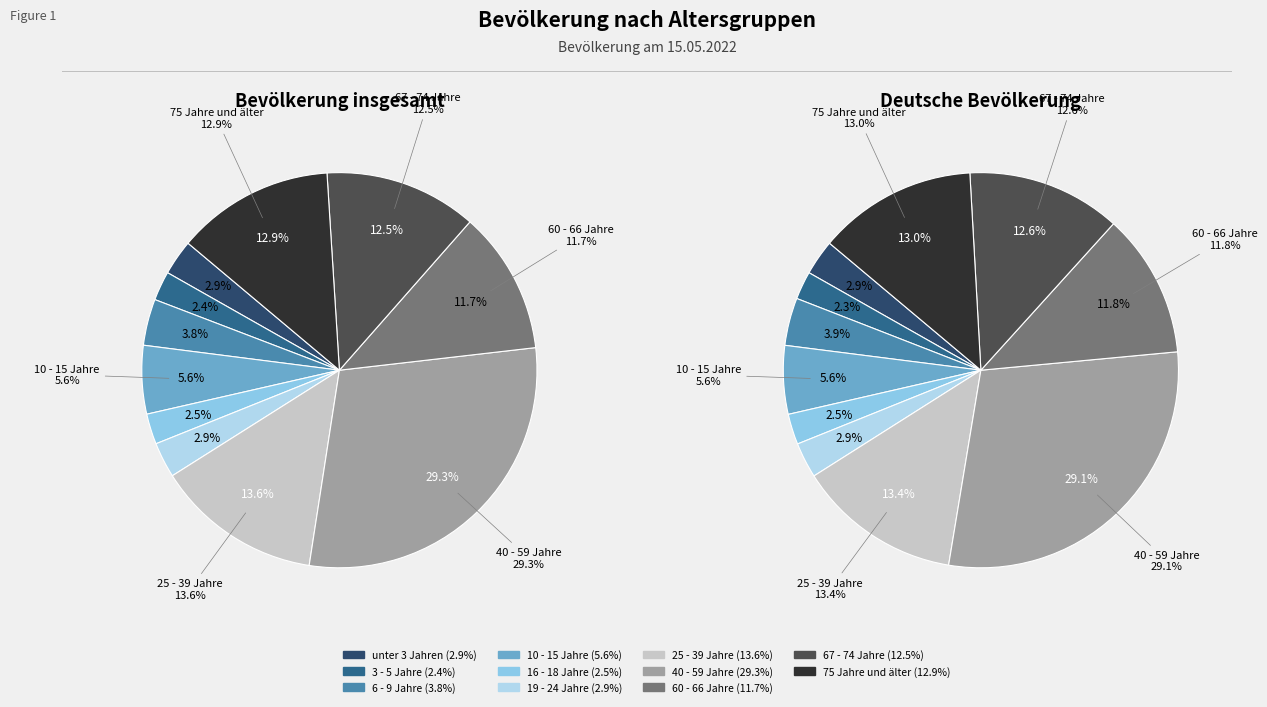

What is the change in value from 3 - 5 Jahre to 19 - 24 Jahre?

+0.5